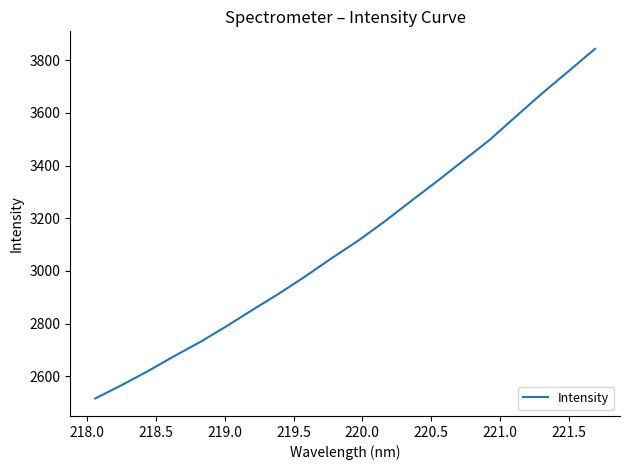

What is the sum of all values?

62392.9